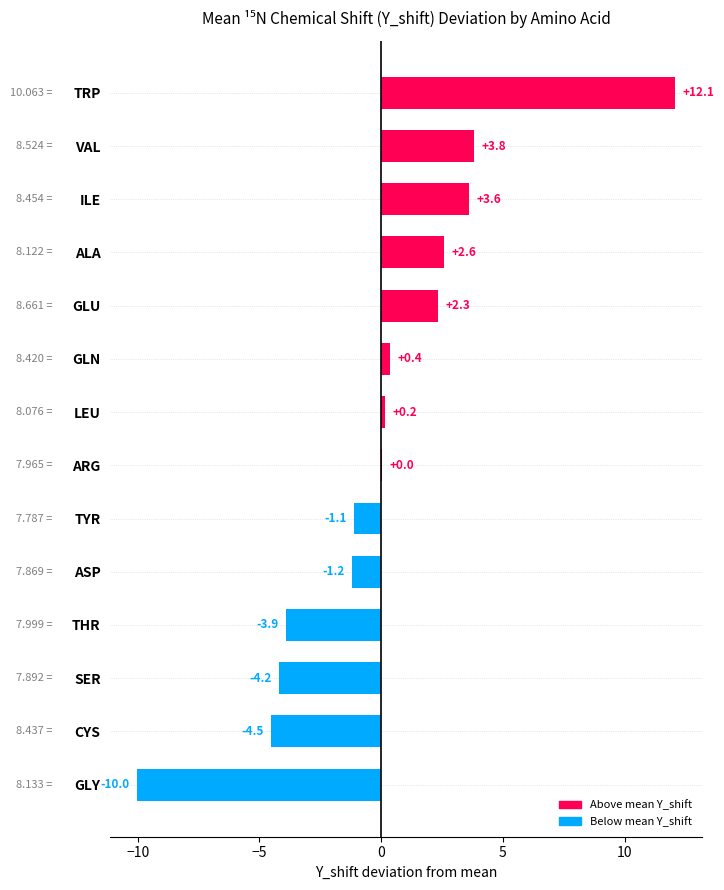

What is the change in value from SER to ARG?

+4.2